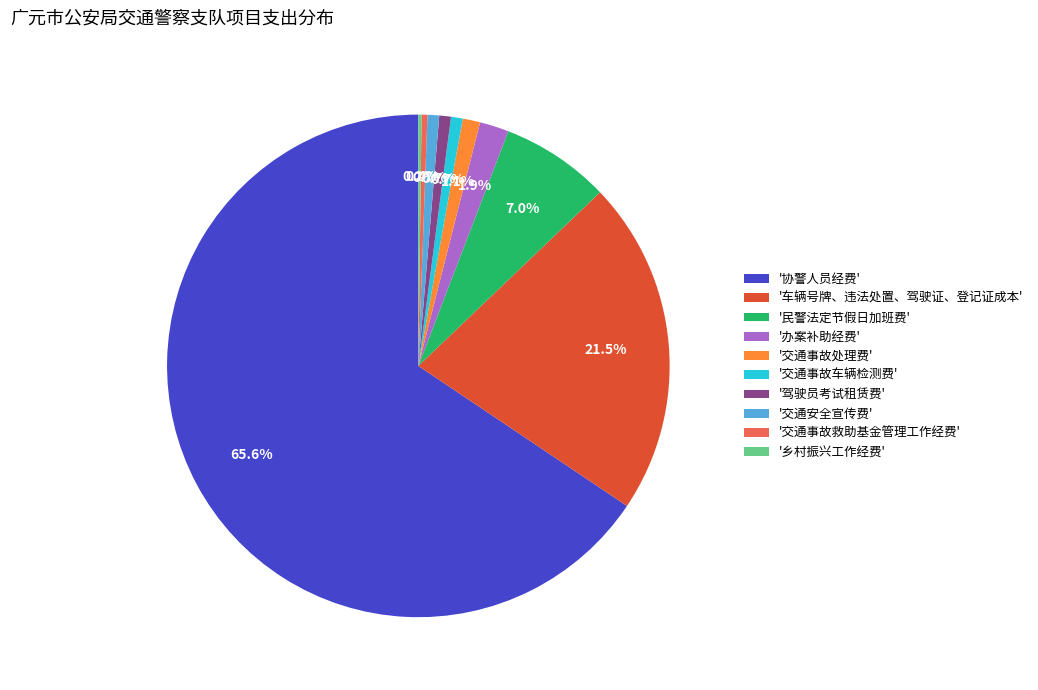

Do '交通事故车辆检测费' and '交通安全宣传费' together represent more than half of the pie?

No